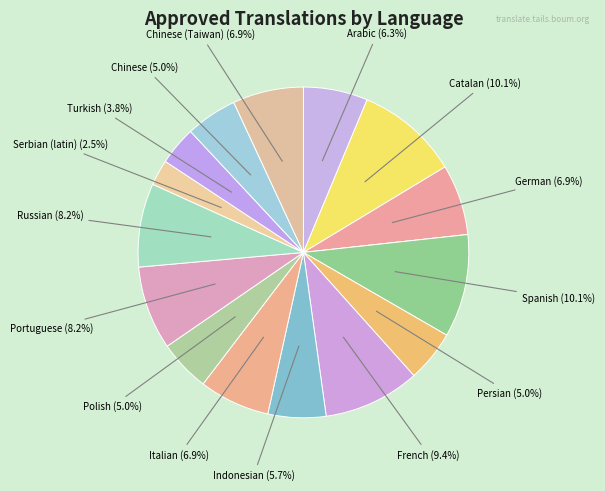

How many segments does this pie chart have?

16